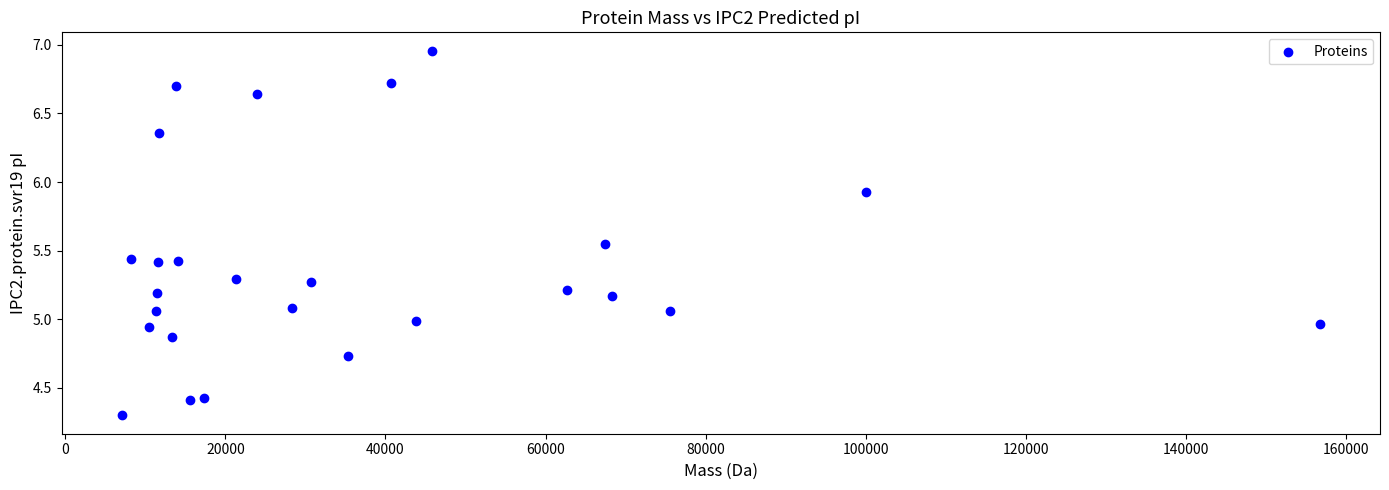

What is the range of Y values (max minus min)?

2.7